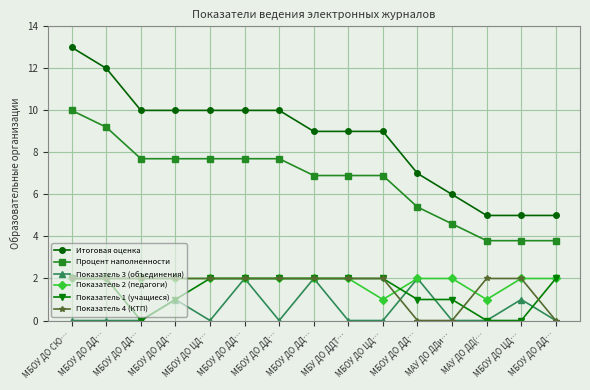

How many interior local valleys does the Показатель 2 (педагоги) series have?

2